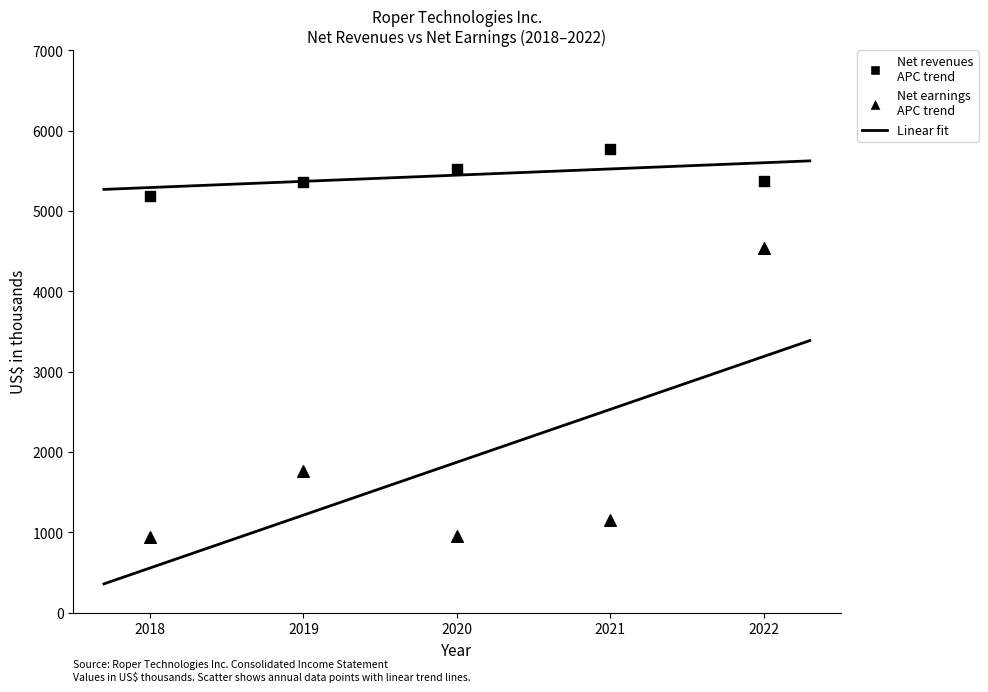

Count the number of points in this scatter plot.

10